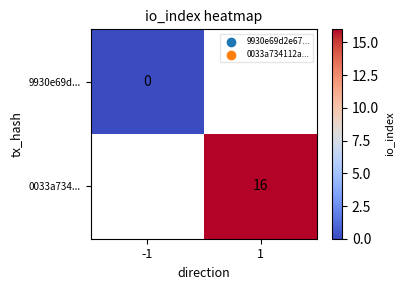

At which category does the chart reach its minimum across all series?

-1